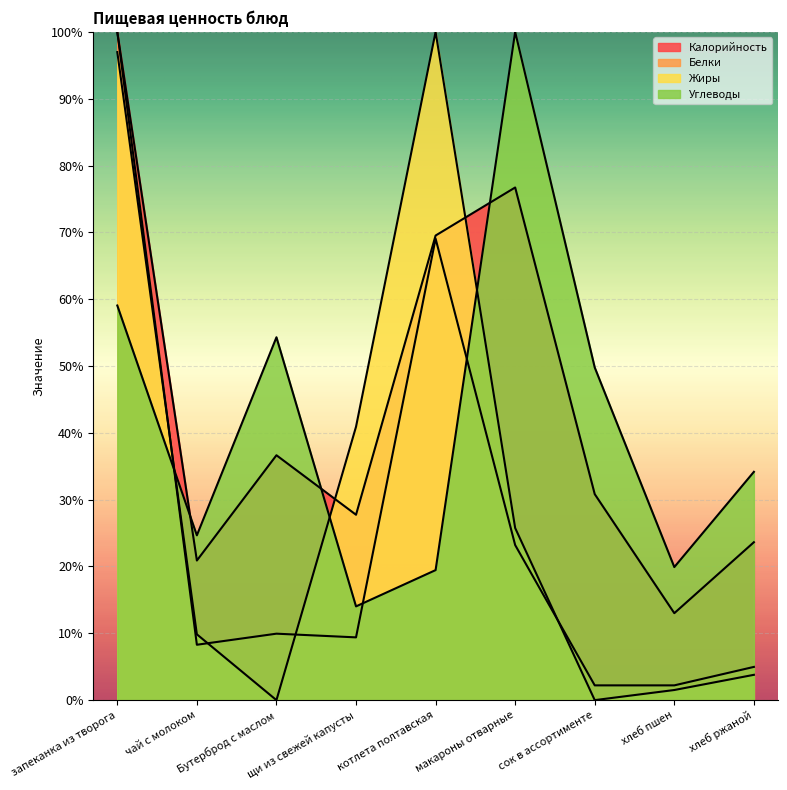

What is the label of the 4th point from the right?

макароны отварные